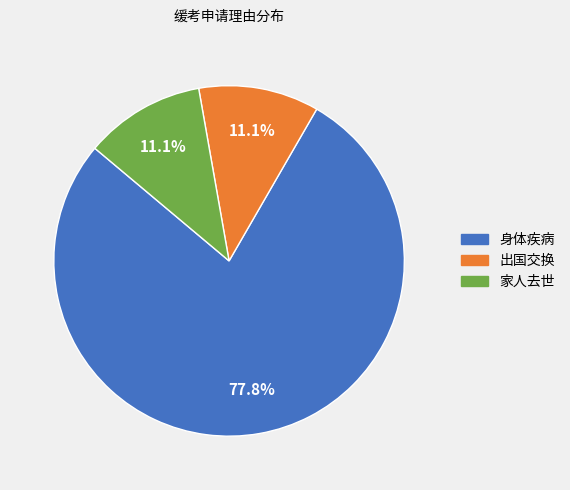

To the nearest percent, what is the combined percentage of 出国交换 and 家人去世?

22%